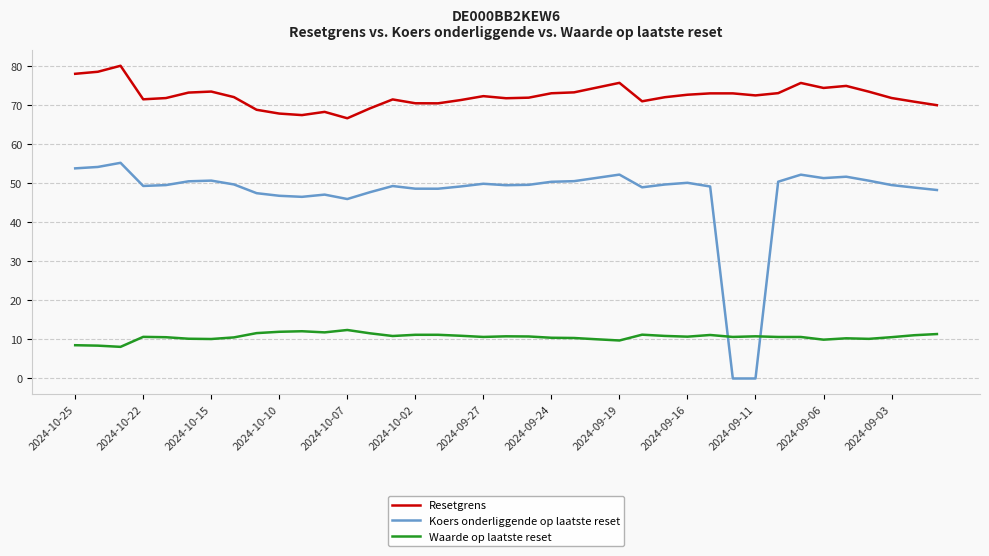

True or false: Resetgrens and Koers onderliggende op laatste reset intersect in this chart.

False